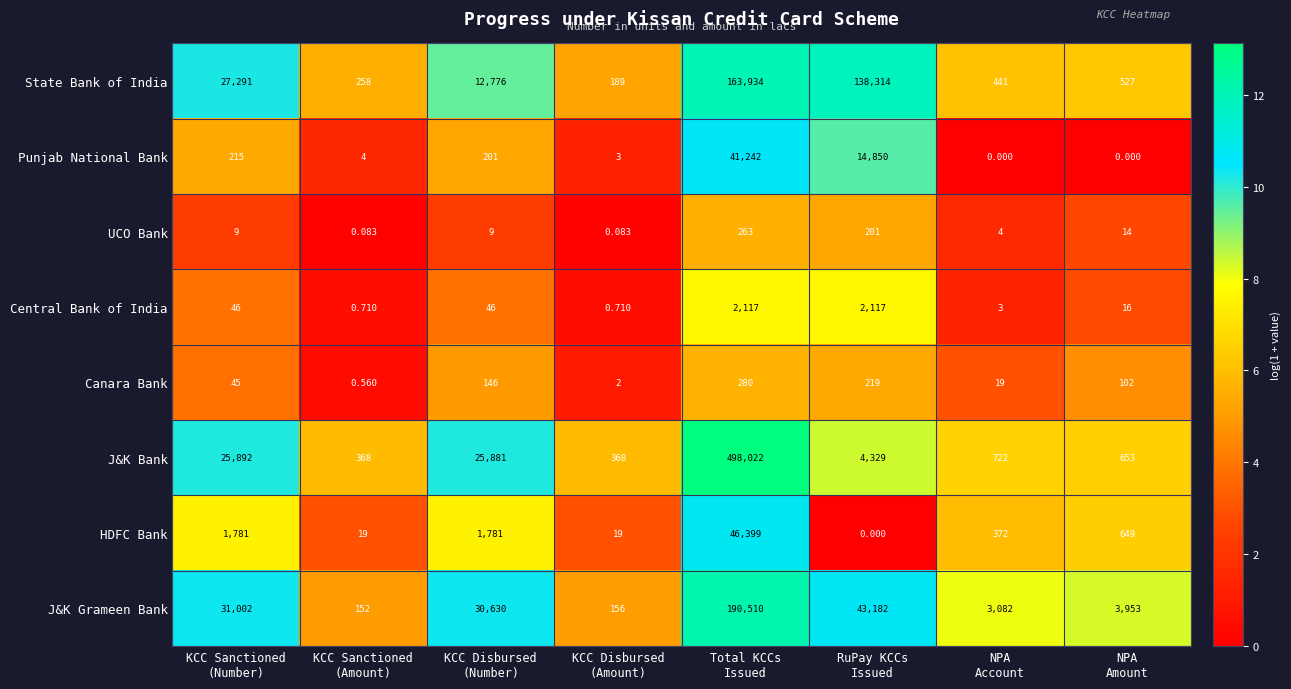

Which series has the largest total across all categories?

J&K Bank